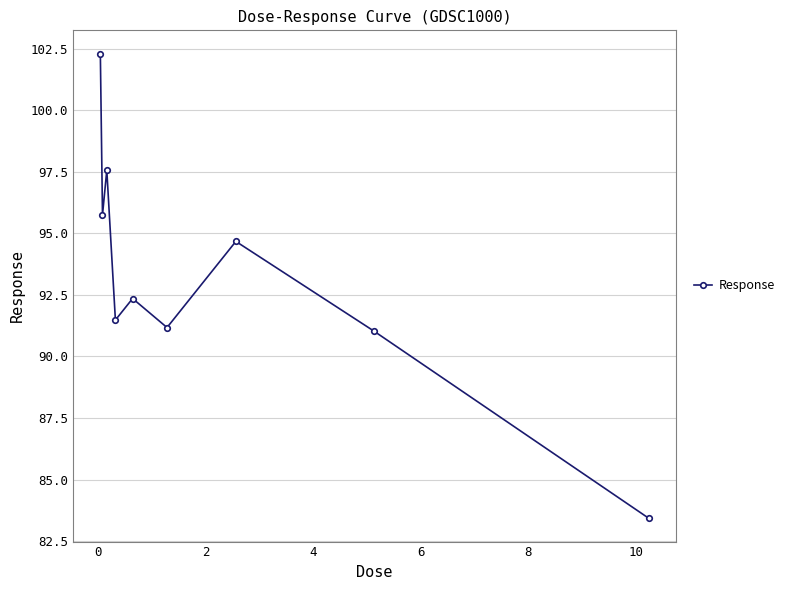

What is the greatest value displayed?

102.3